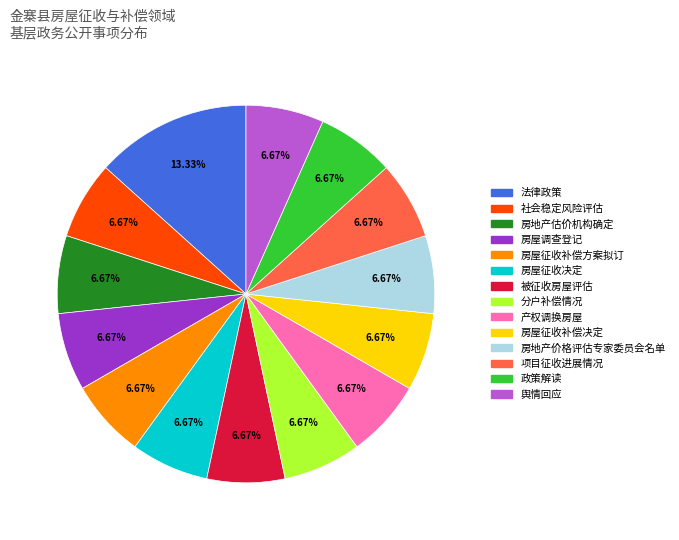

Combined, what portion of the pie is 房屋征收决定 and 房屋调查登记?

13.3%